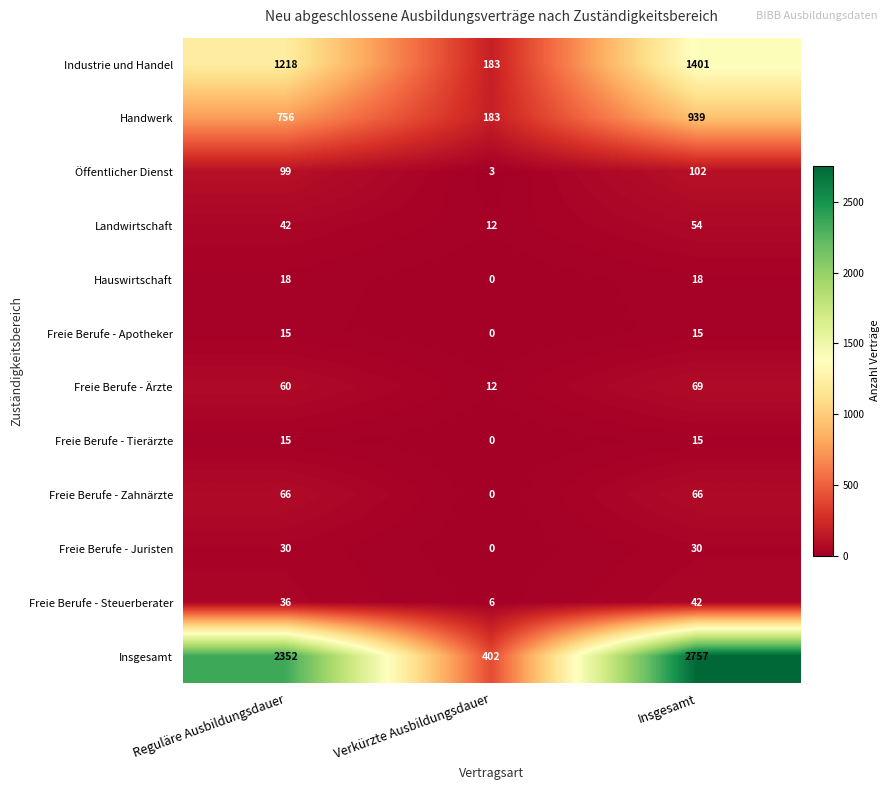

Which series has the largest total across all categories?

Insgesamt